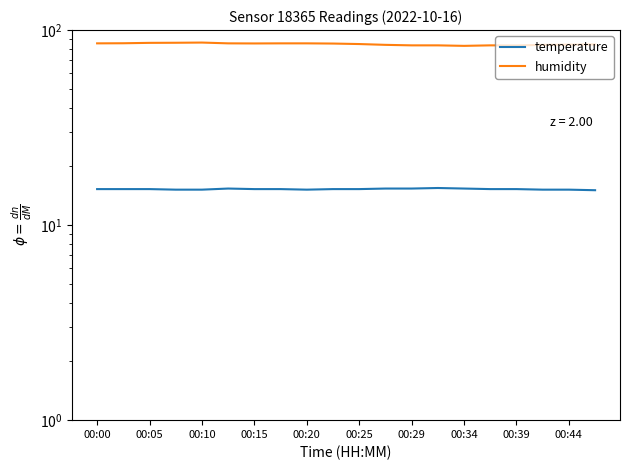

What is the sum of the humidity values at 17 and 00:05?

169.6